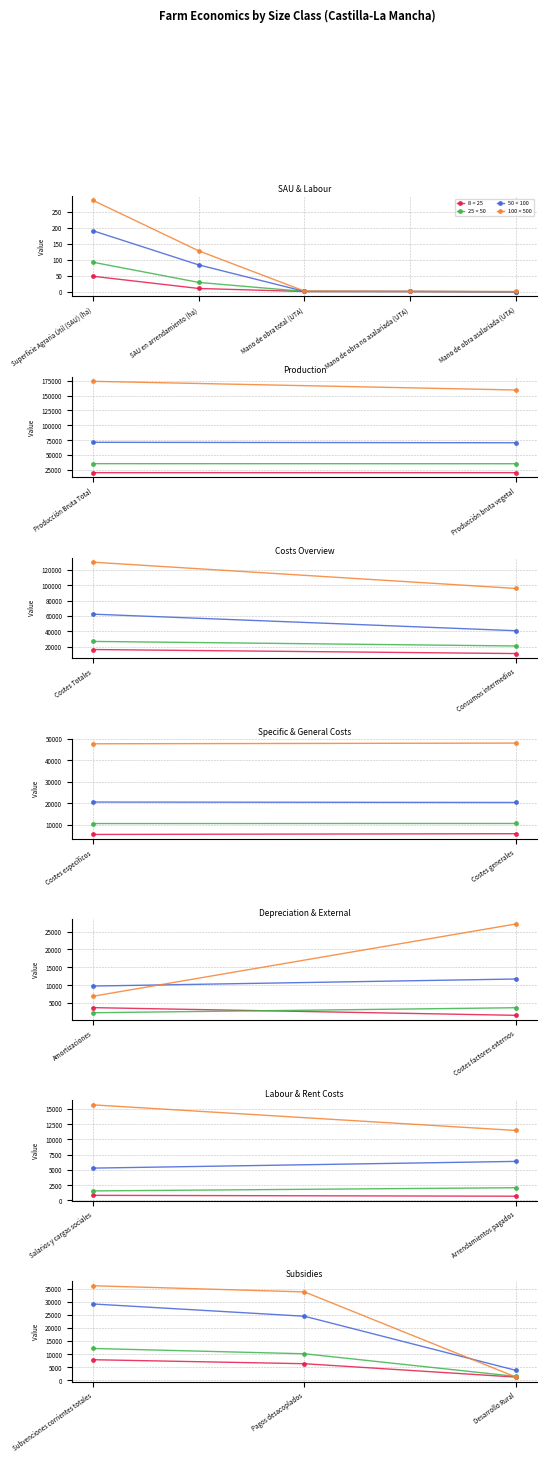

How many lines are shown in the chart?

4